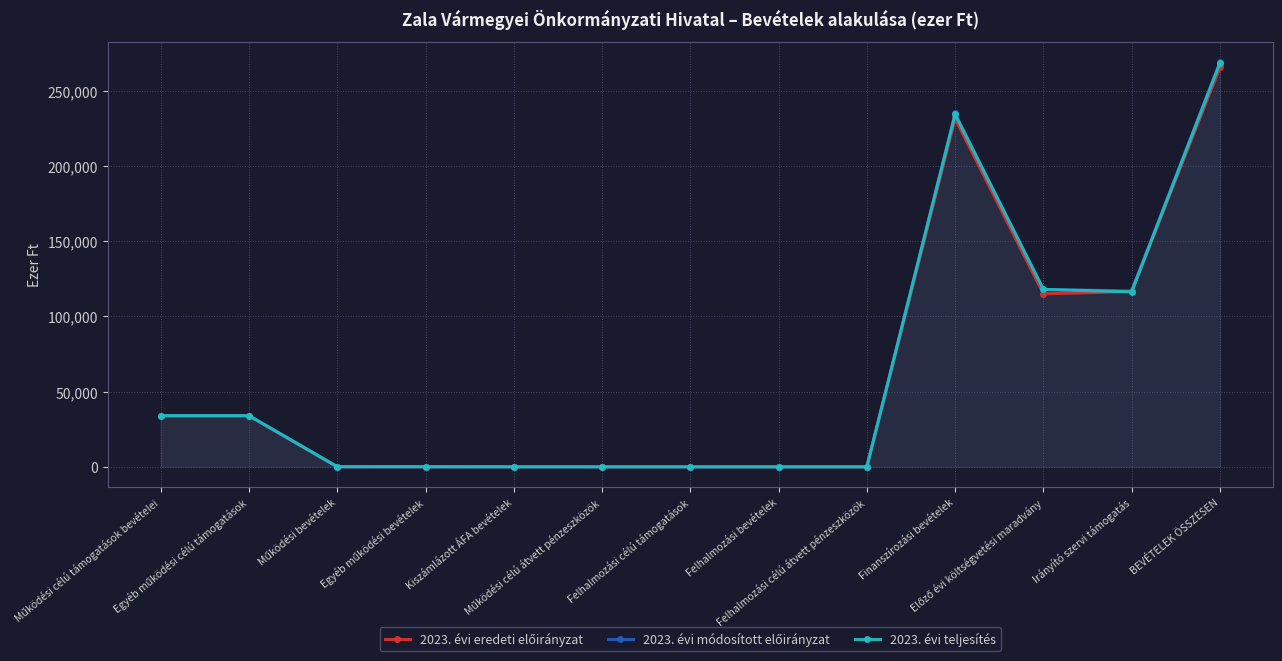

What are all the series names shown in the legend?

2023. évi eredeti előirányzat, 2023. évi módosított előirányzat, 2023. évi teljesítés